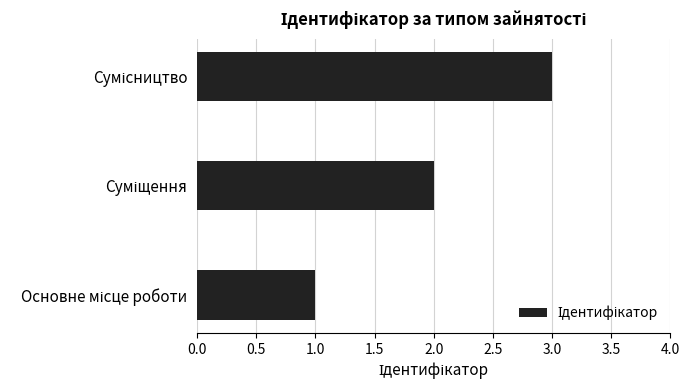

What is the greatest value displayed?

3